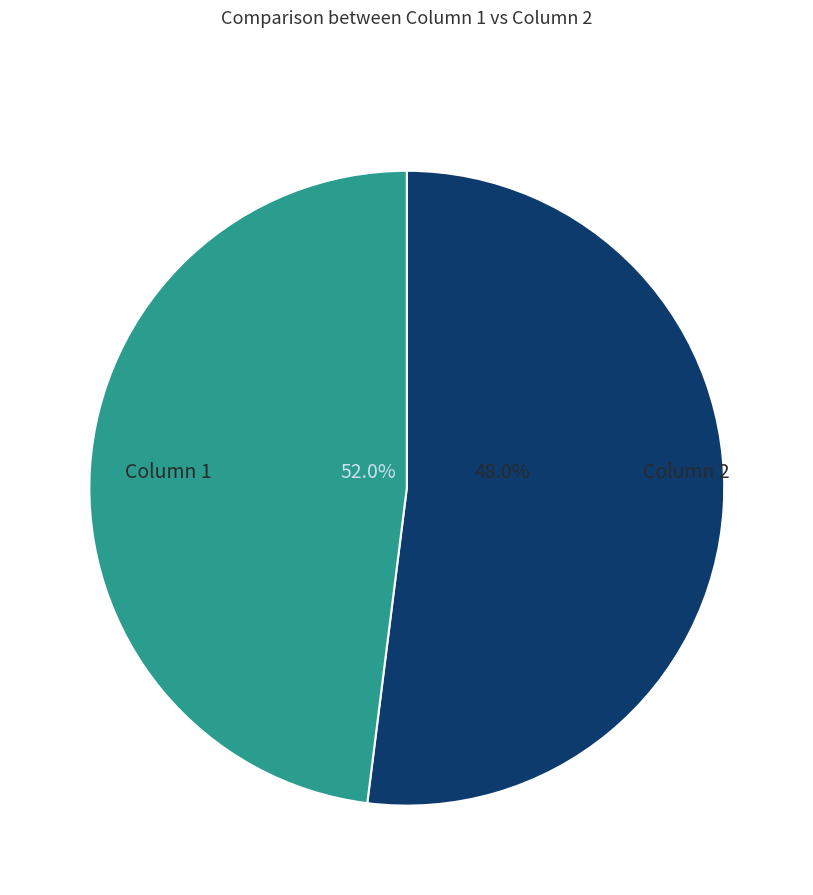

The Column 1 slice represents 52% of the pie. True or false?

True